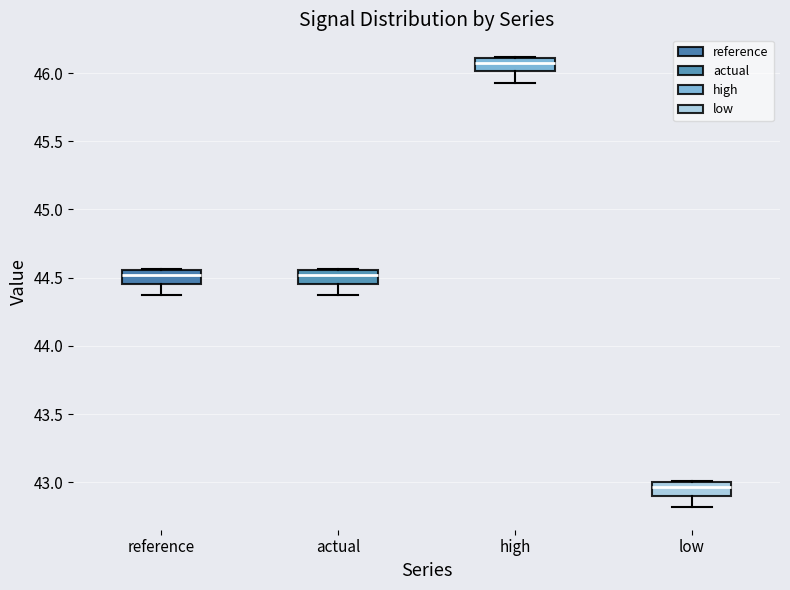

Reading left to right, transcribe this box plot: for each box, give where its median line is, the range the box spans, and where its two whiskers end, as read against the y-axis. The values are not printed on the chart, so give them approximately, as read against the axis.

reference: median 44.50, box 44.45 to 44.55, whiskers 44.35 to 44.55
actual: median 44.50, box 44.45 to 44.55, whiskers 44.35 to 44.55
high: median 46.05, box 46.00 to 46.10, whiskers 45.95 to 46.10
low: median 42.95, box 42.90 to 43.00, whiskers 42.80 to 43.00